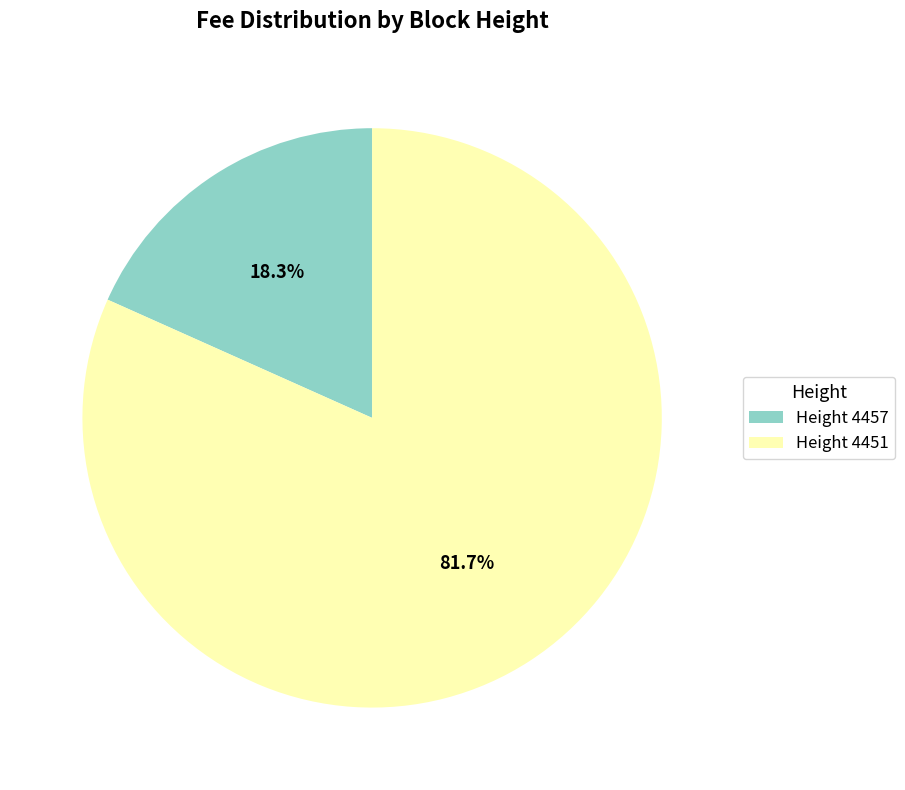

Rank the categories by value from highest to lowest.

Height 4451, Height 4457